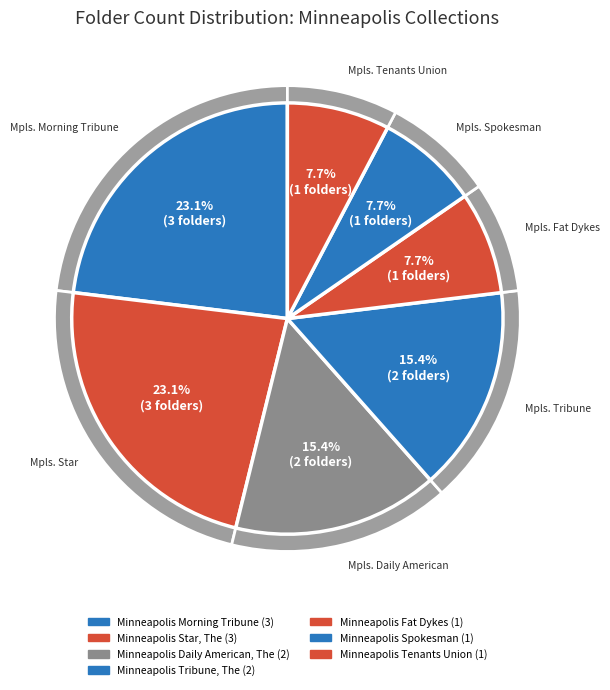

What is the change in value from Minneapolis Star, The to Minneapolis Tribune, The?

-1